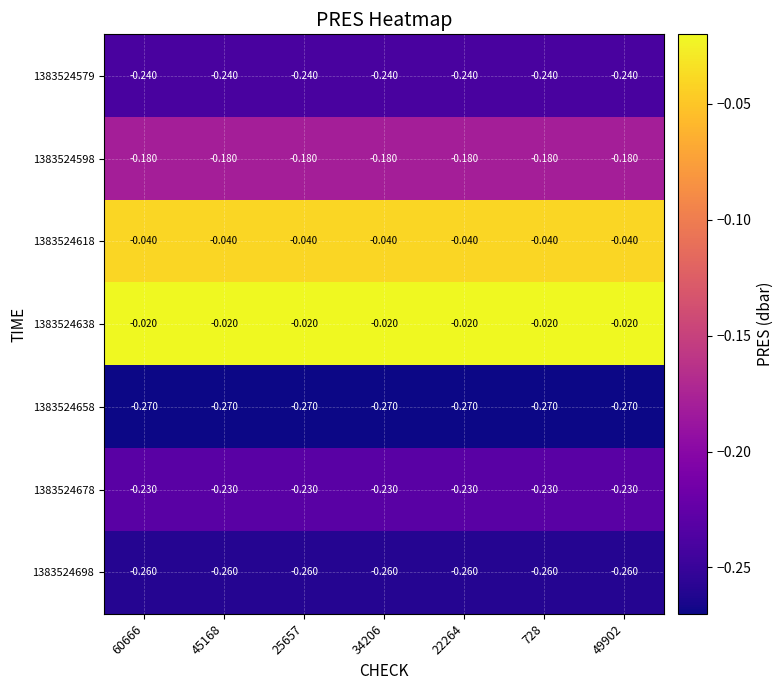

Is the value of 1383524698 at 49902 greater than the value of 1383524618 at 25657?

No